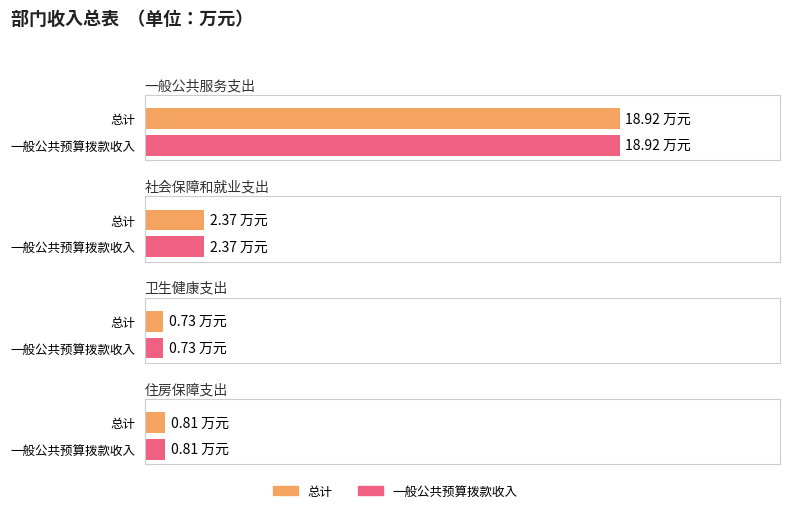

List the series in order of their peak value, highest first.

总计, 一般公共预算拨款收入